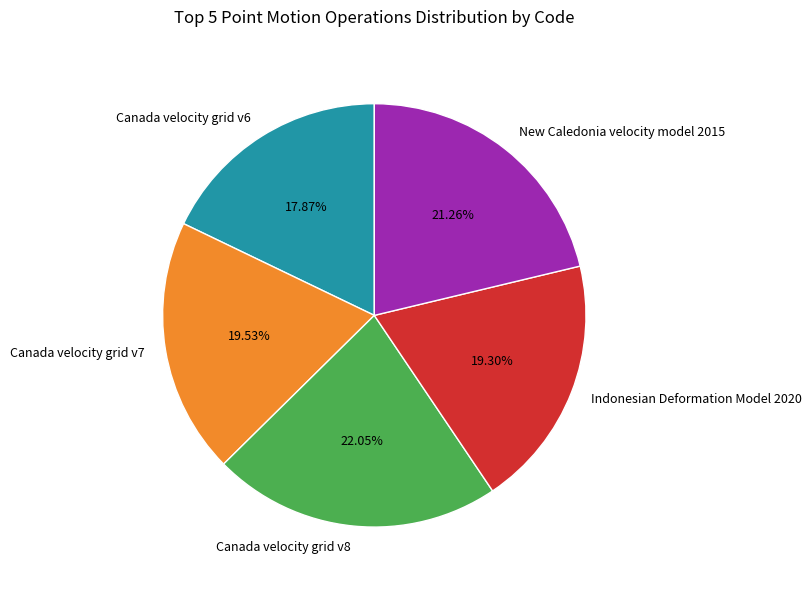

Is it true that Canada velocity grid v7 is 20% of the pie?

True